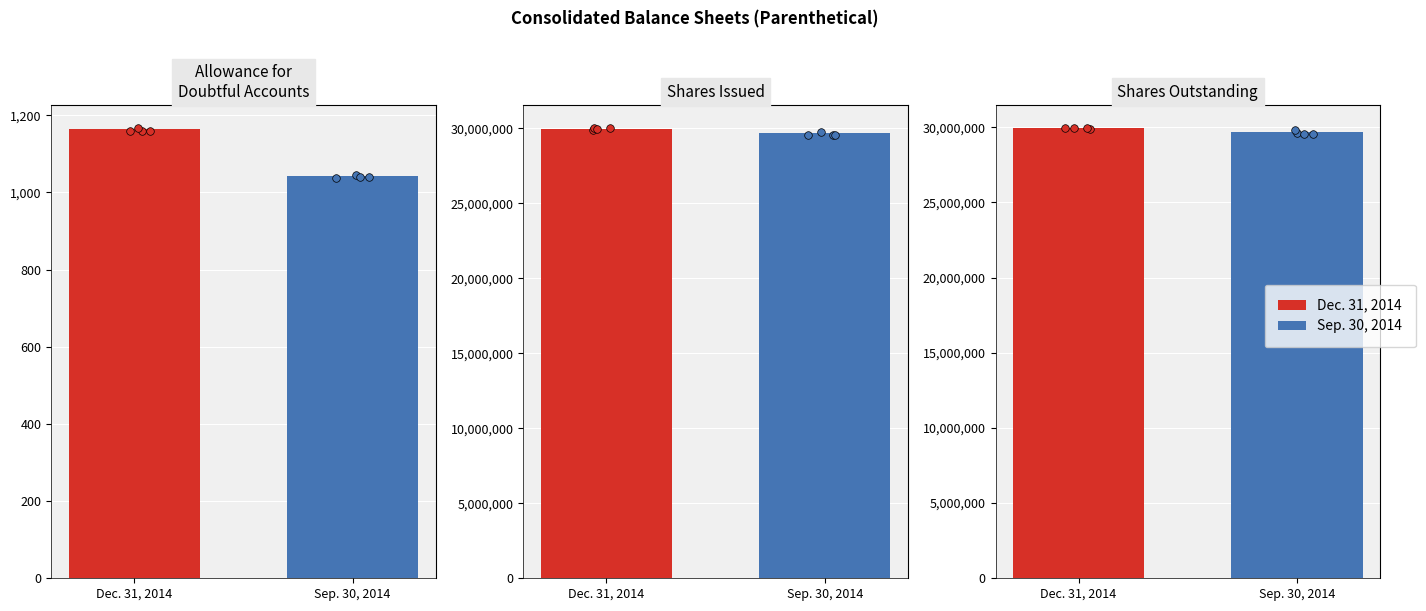

What are all the series names shown in the legend?

Dec. 31, 2014, Sep. 30, 2014